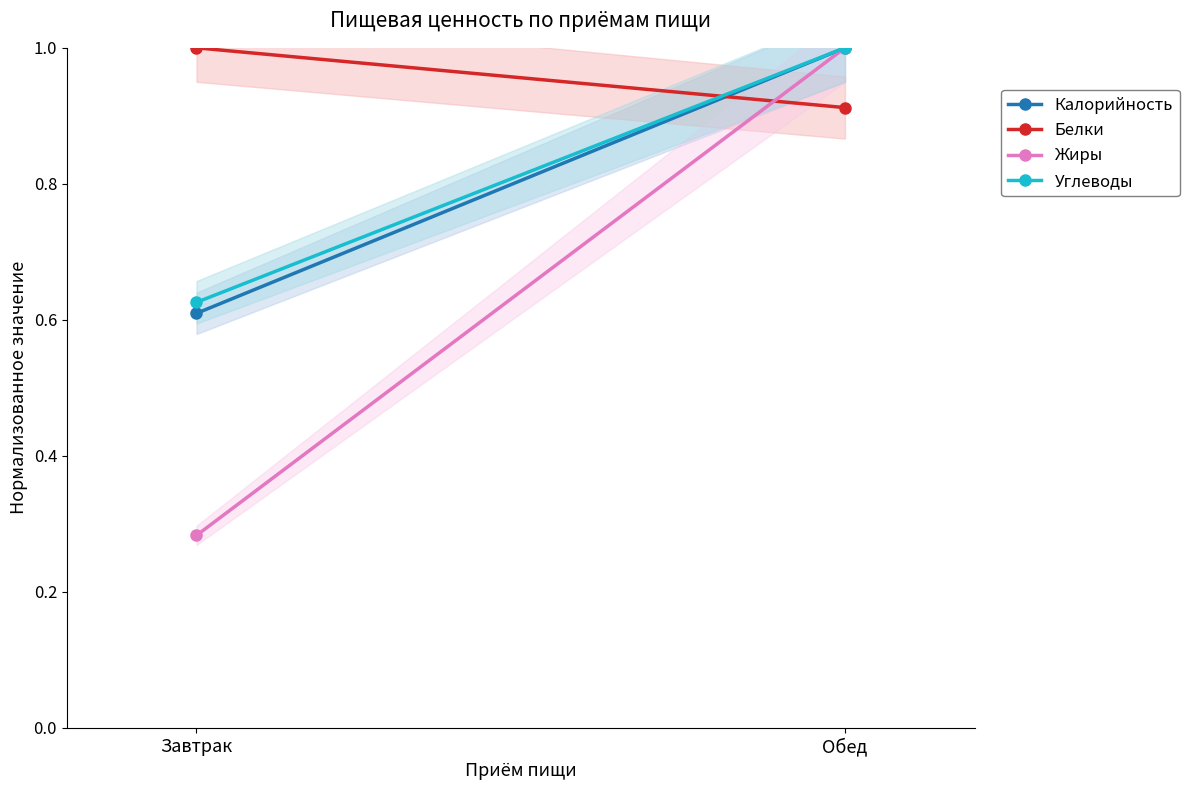

What is the total value across all series at Обед?

3.9